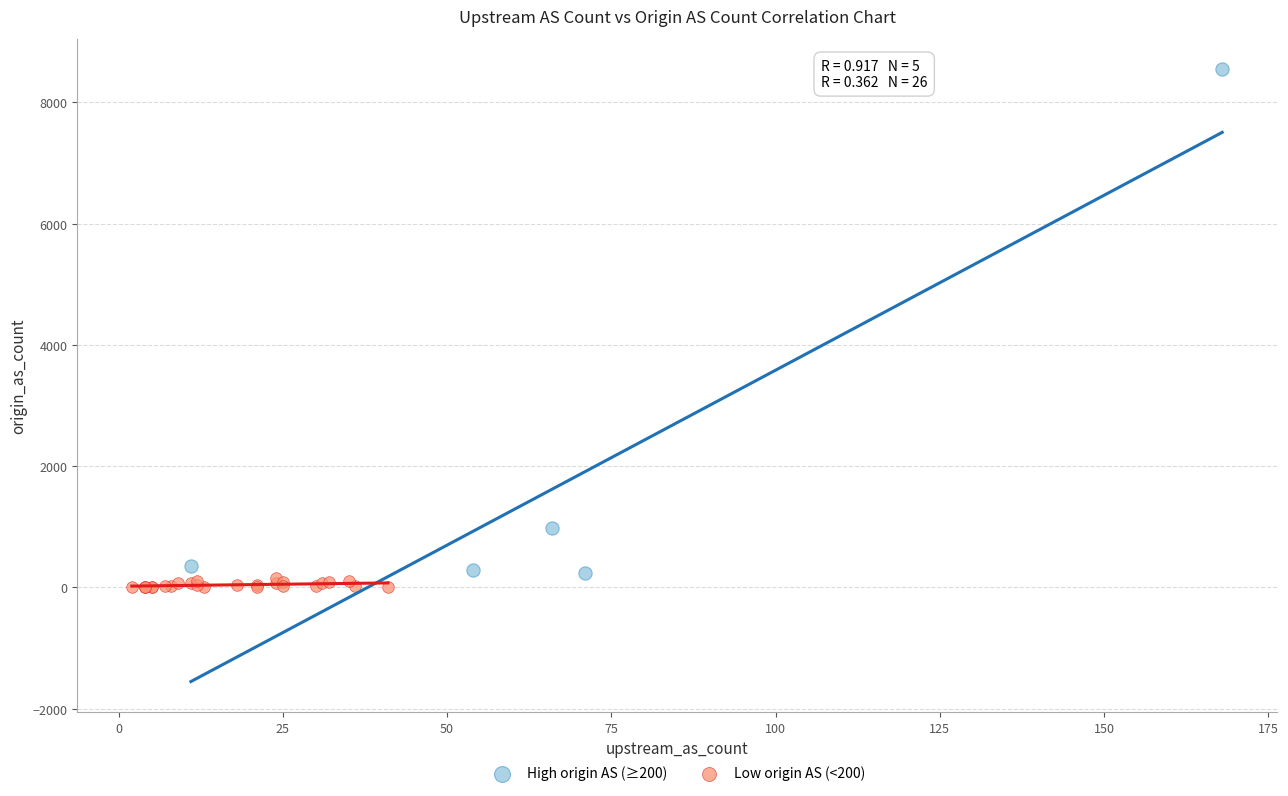

Which series has the largest Y range (max minus min)?

High origin AS (≥200)